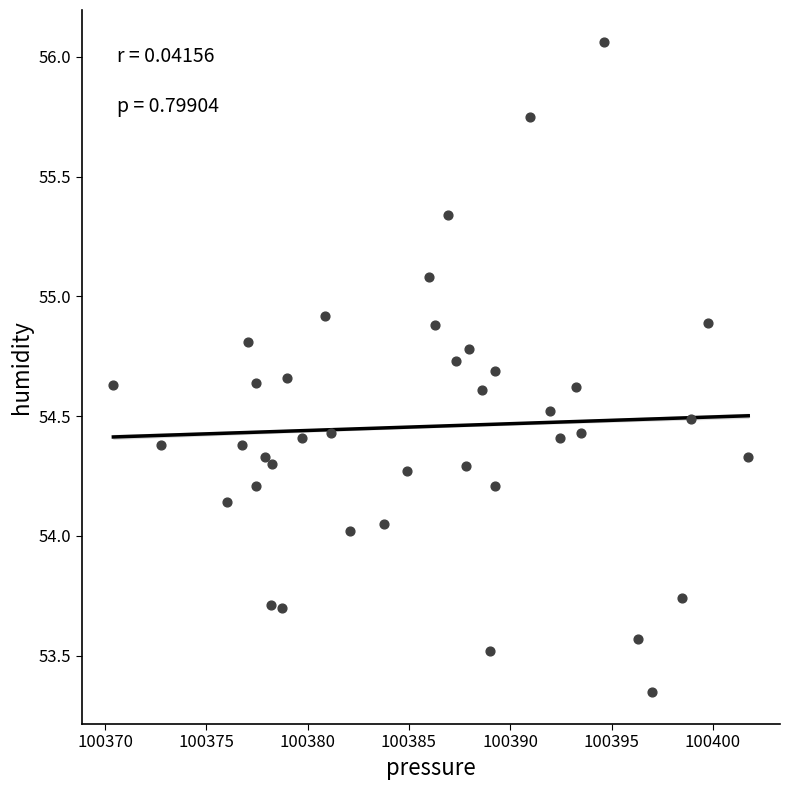

What is the range of X values (max minus min)?

31.3